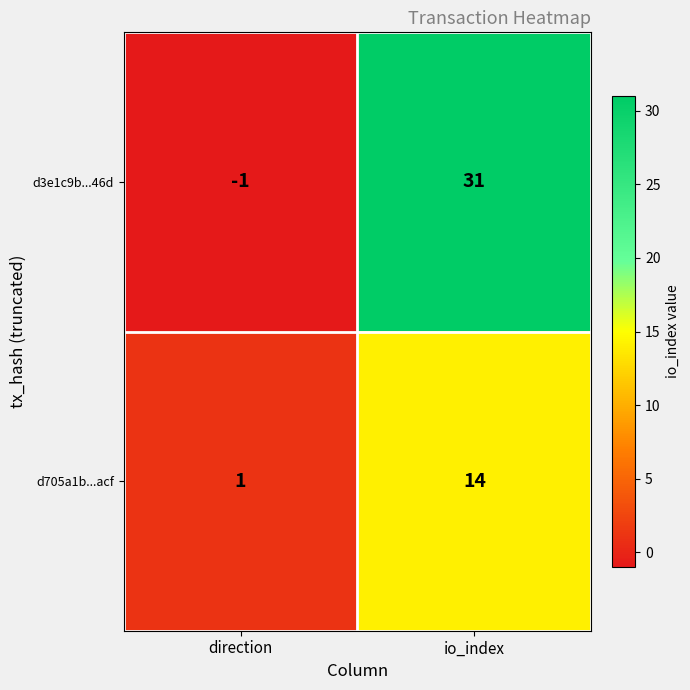

The d3e1c9b...46d series shows 31 at io_index. True or false?

True